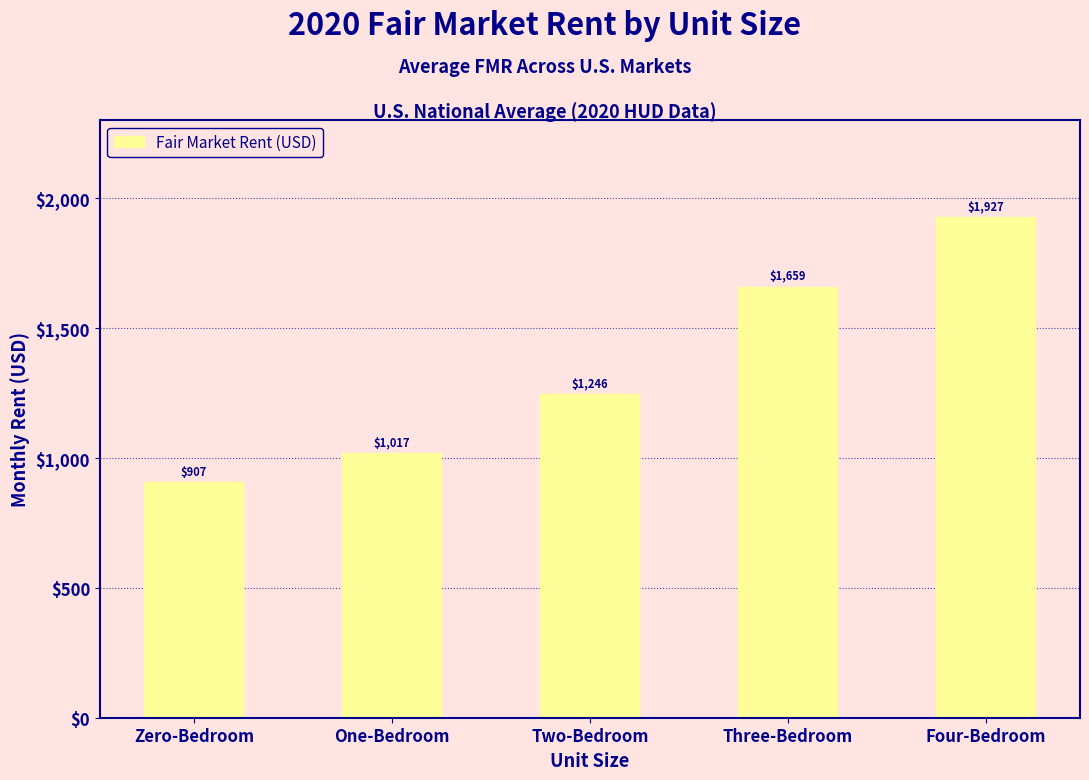

What is the smallest value displayed?

907.5